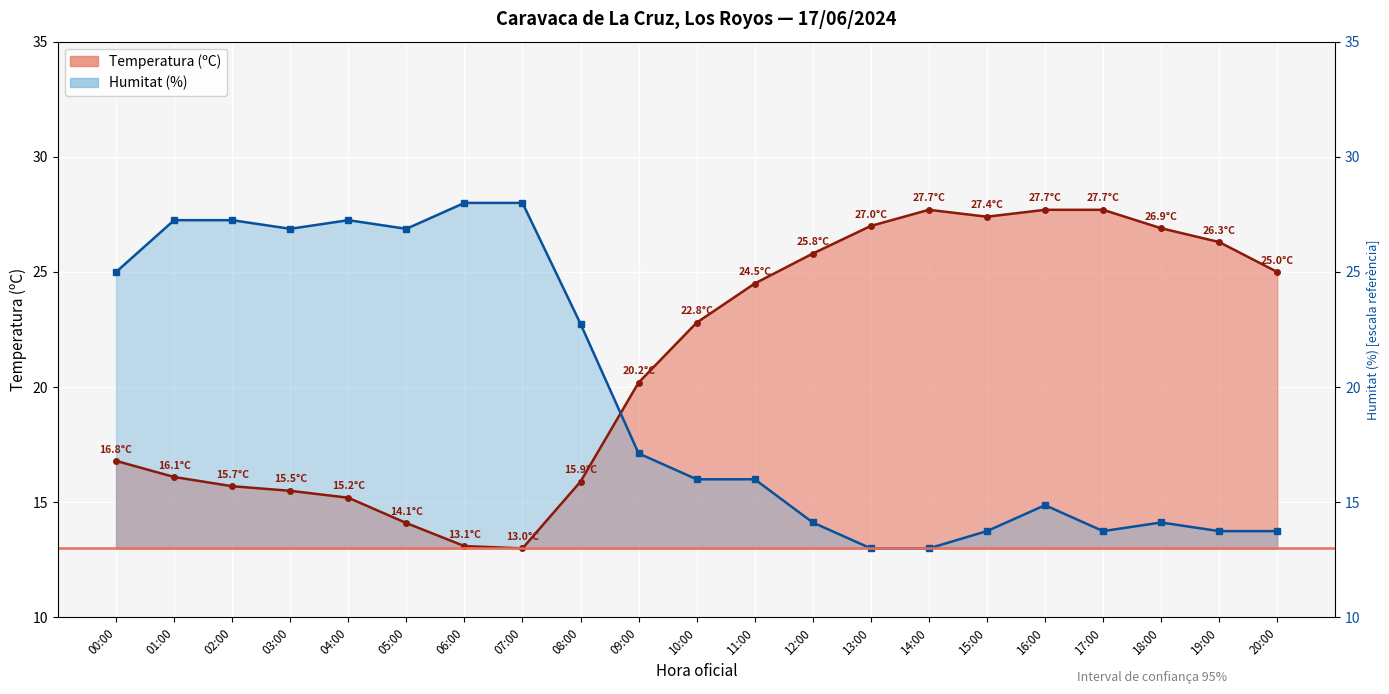

Between 05:00 and 19:00, which series saw the biggest shift?

Humitat (%)